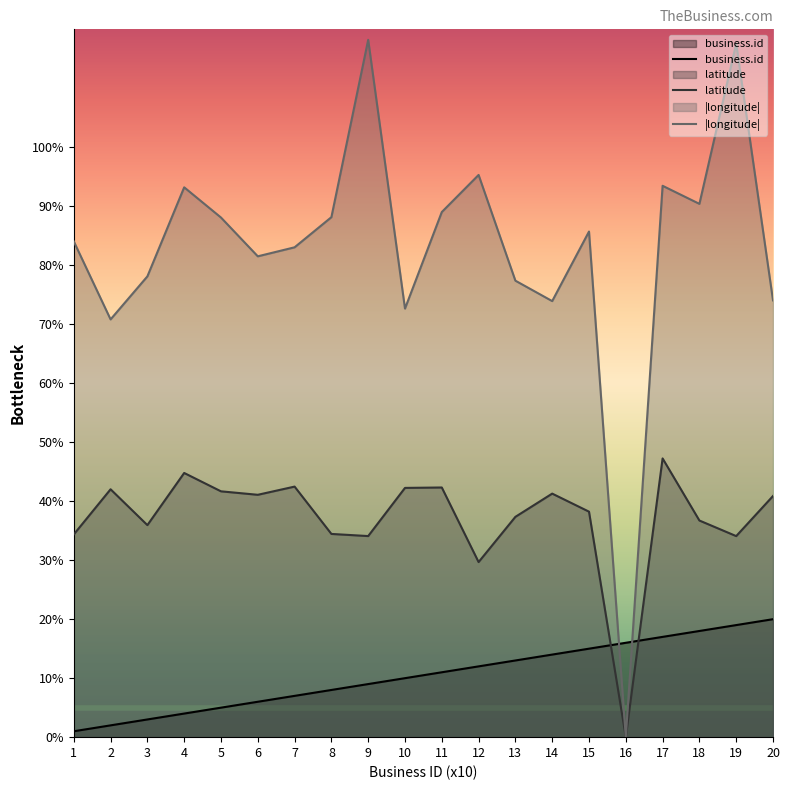

Where is business.id nearest to the value 10?

10